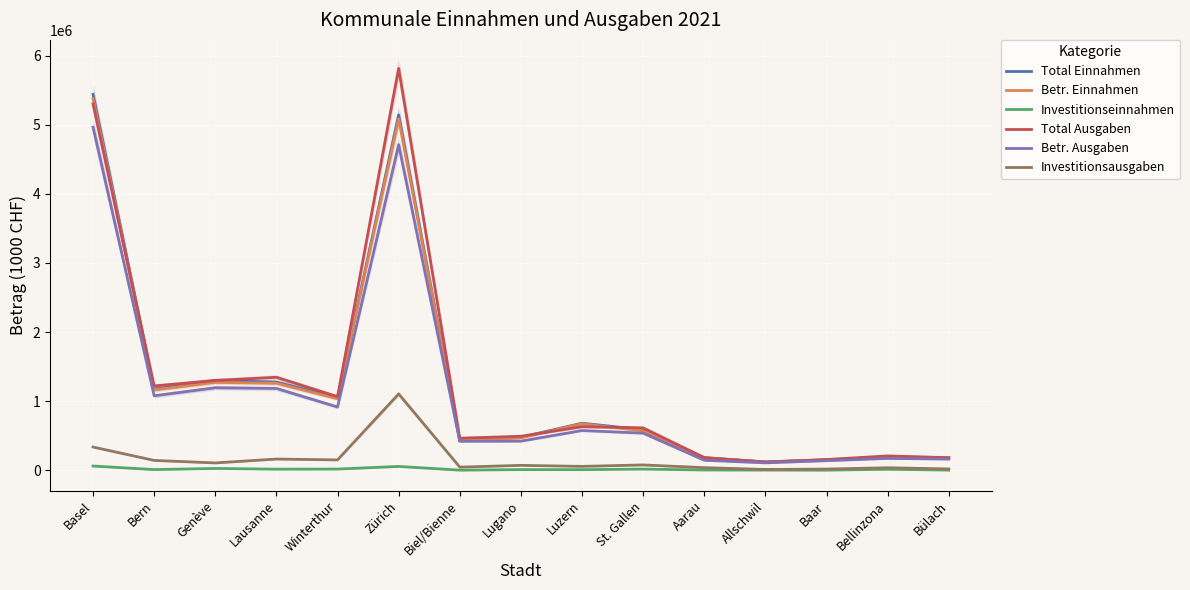

Is the value of Total Einnahmen at Bülach greater than the value of Total Ausgaben at Baar?

Yes